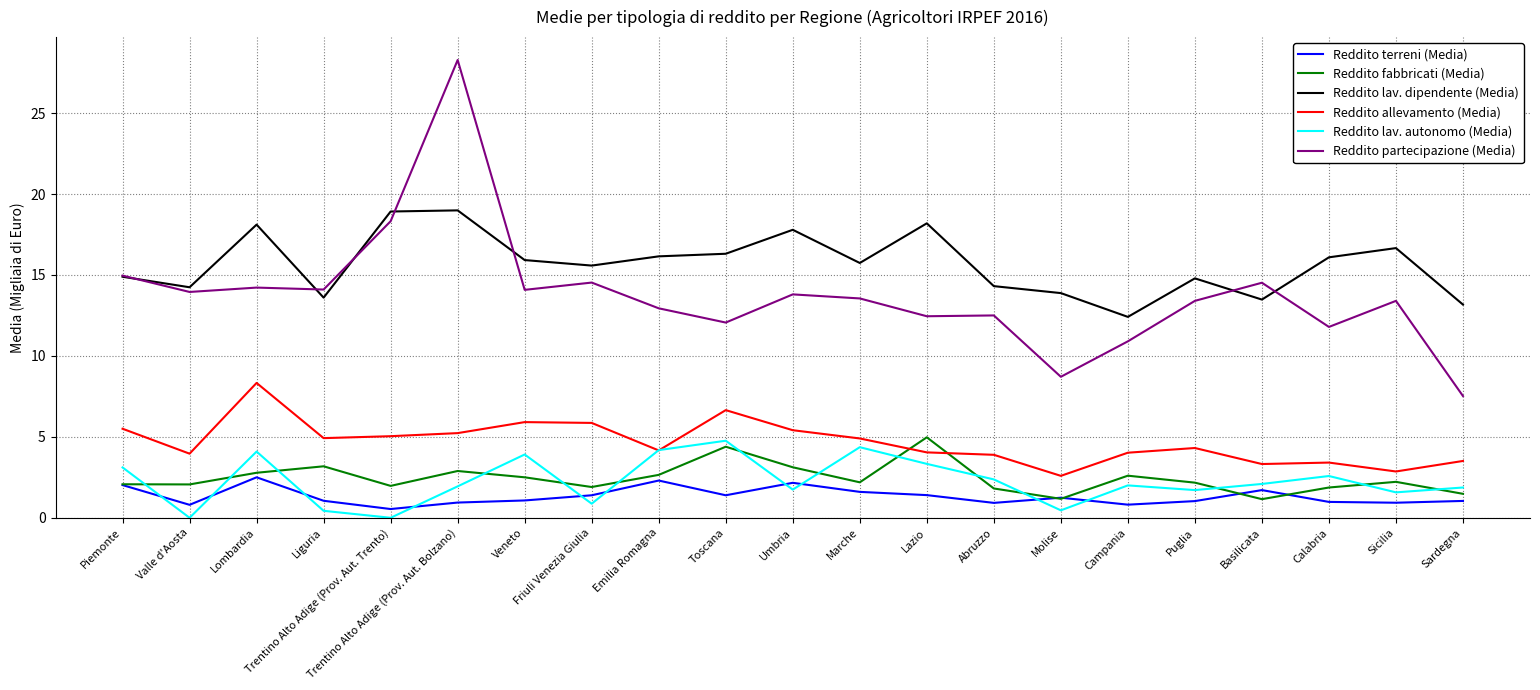

Which series has the largest total across all categories?

Reddito lav. dipendente (Media)